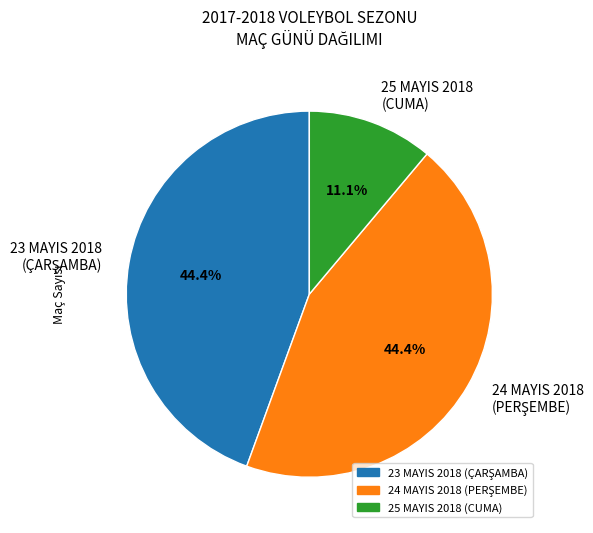

To the nearest percent, what is the difference between the largest and smallest slice percentages?

33%